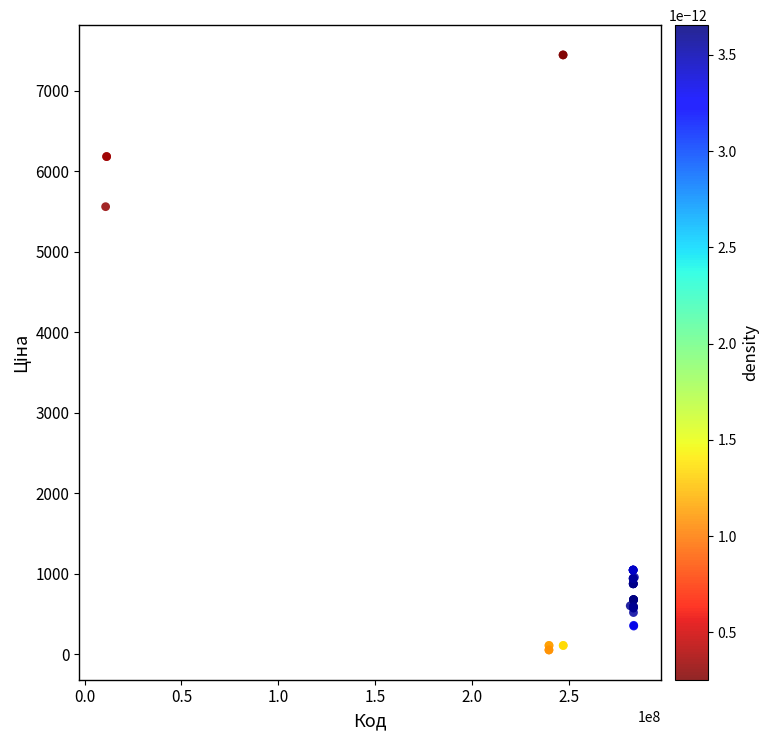

What Y value in the scatter plot is closest to 3750?

5560.3